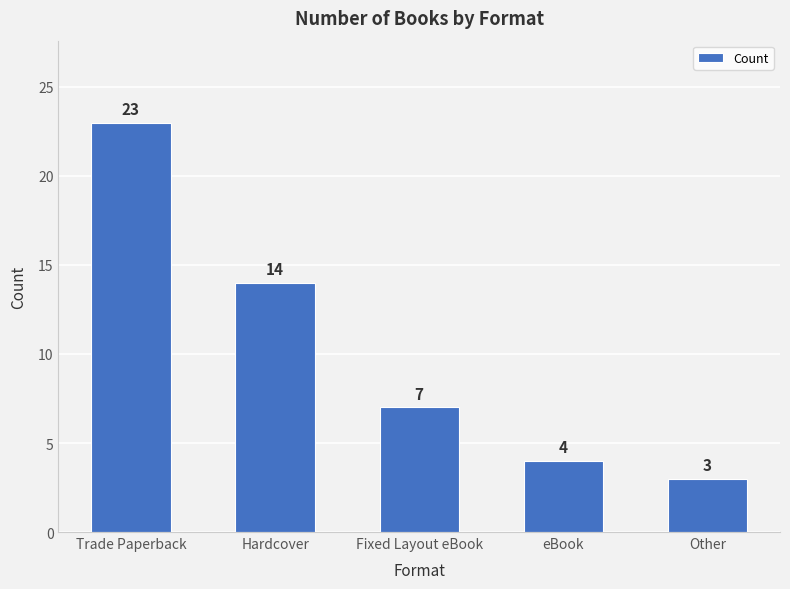

At which label is the value closest to 13?

Hardcover